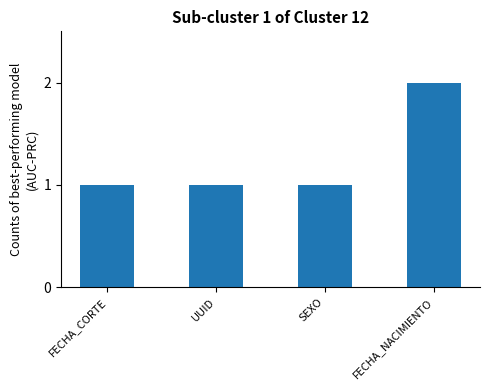

What is the average value?

1